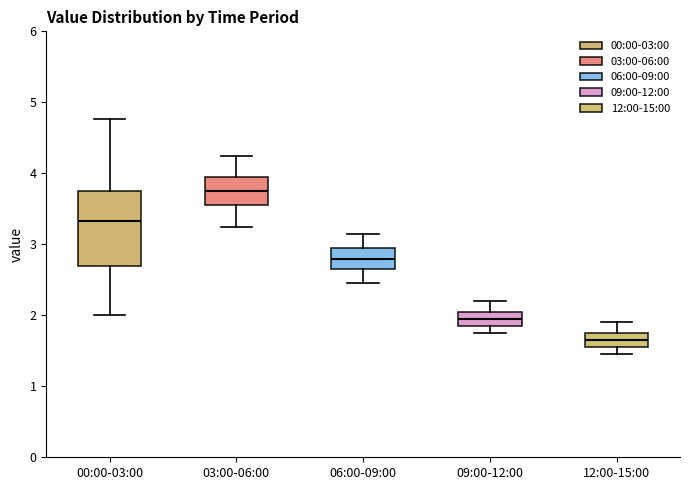

Where does the median line of the box for 12:00-15:00 sit on the y-axis? The values are not printed on the chart, so give them approximately, as read against the axis.

1.7